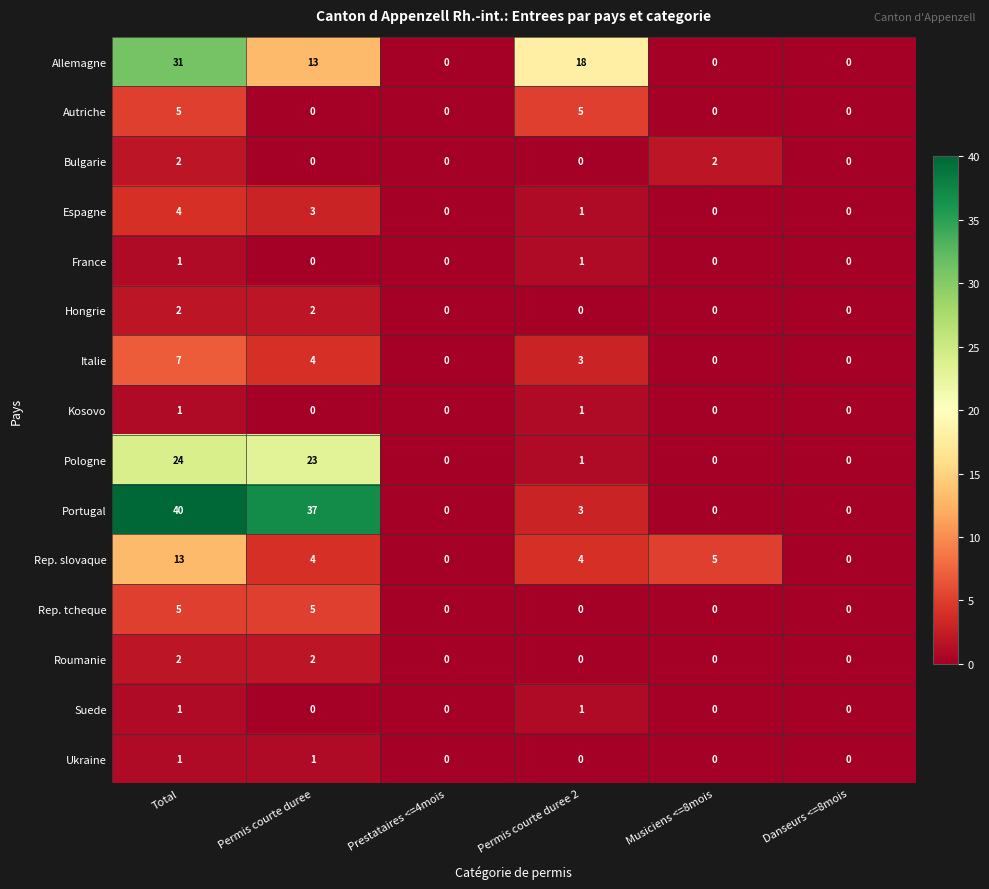

Which series has the widest spread of values?

Portugal